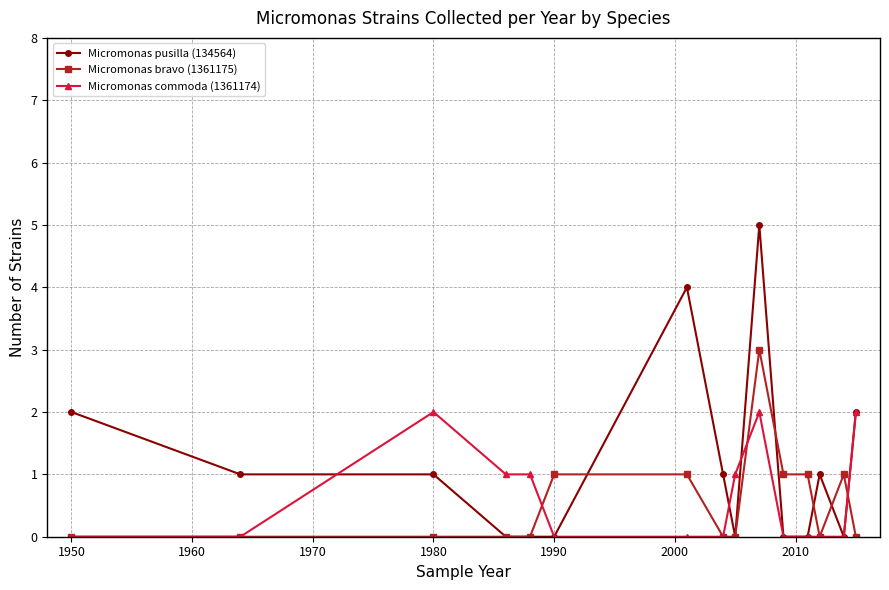

What is the maximum value shown in the chart?

5